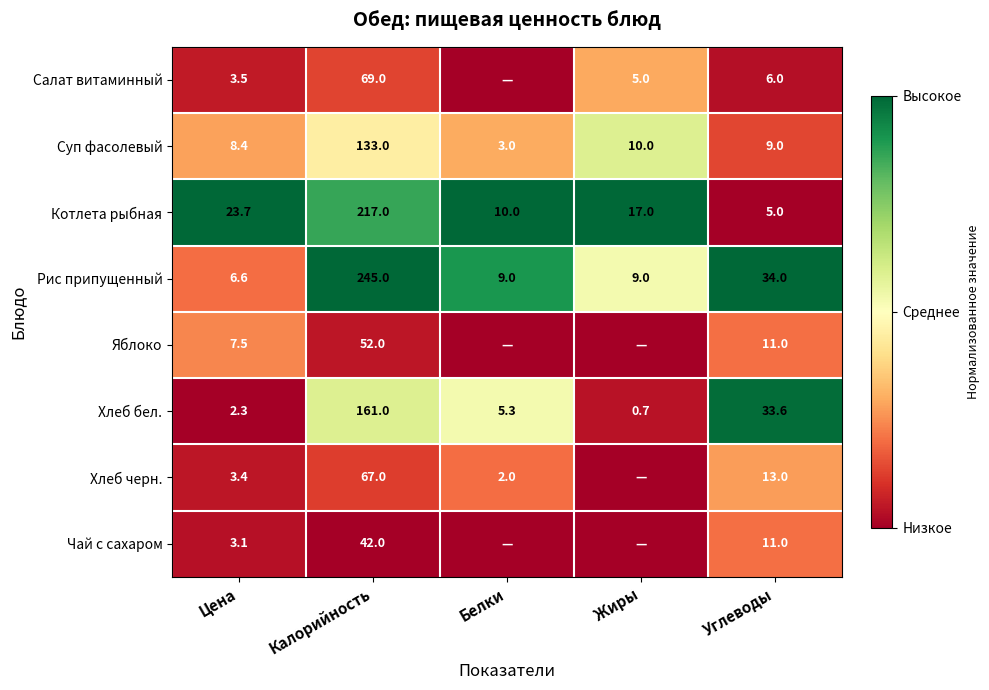

What is the total value across all series at Калорийность?

986.0